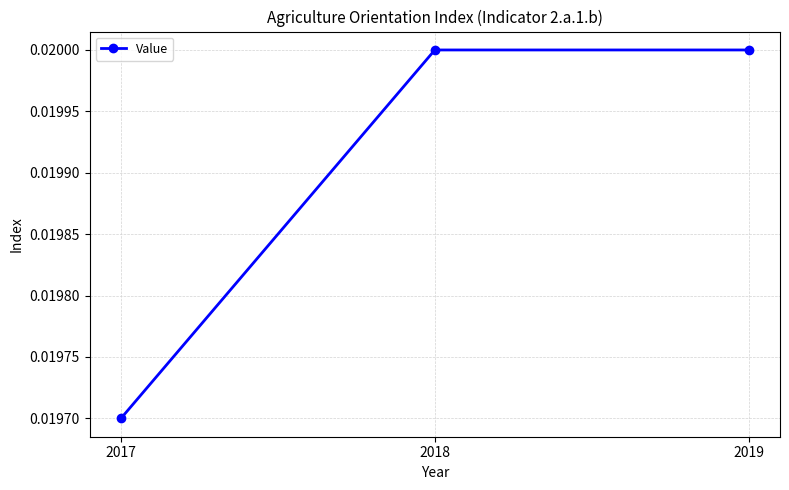

How many distinct data groups are displayed?

1